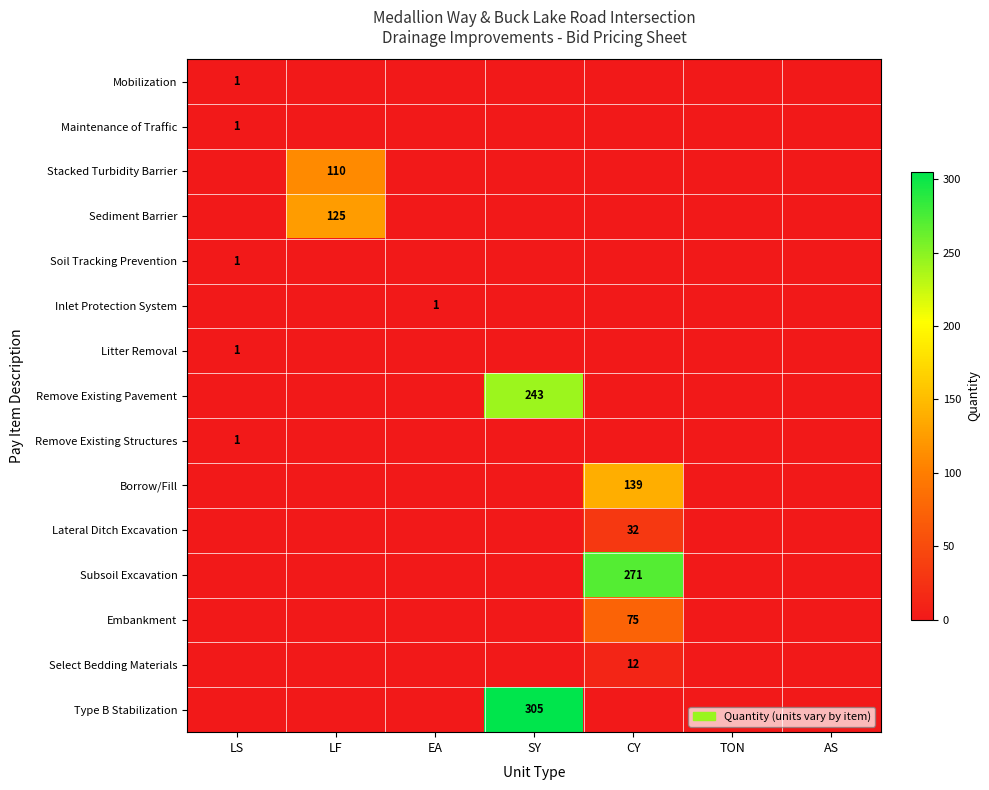

True or false: Remove Existing Pavement has a value of -154 at AS.

False